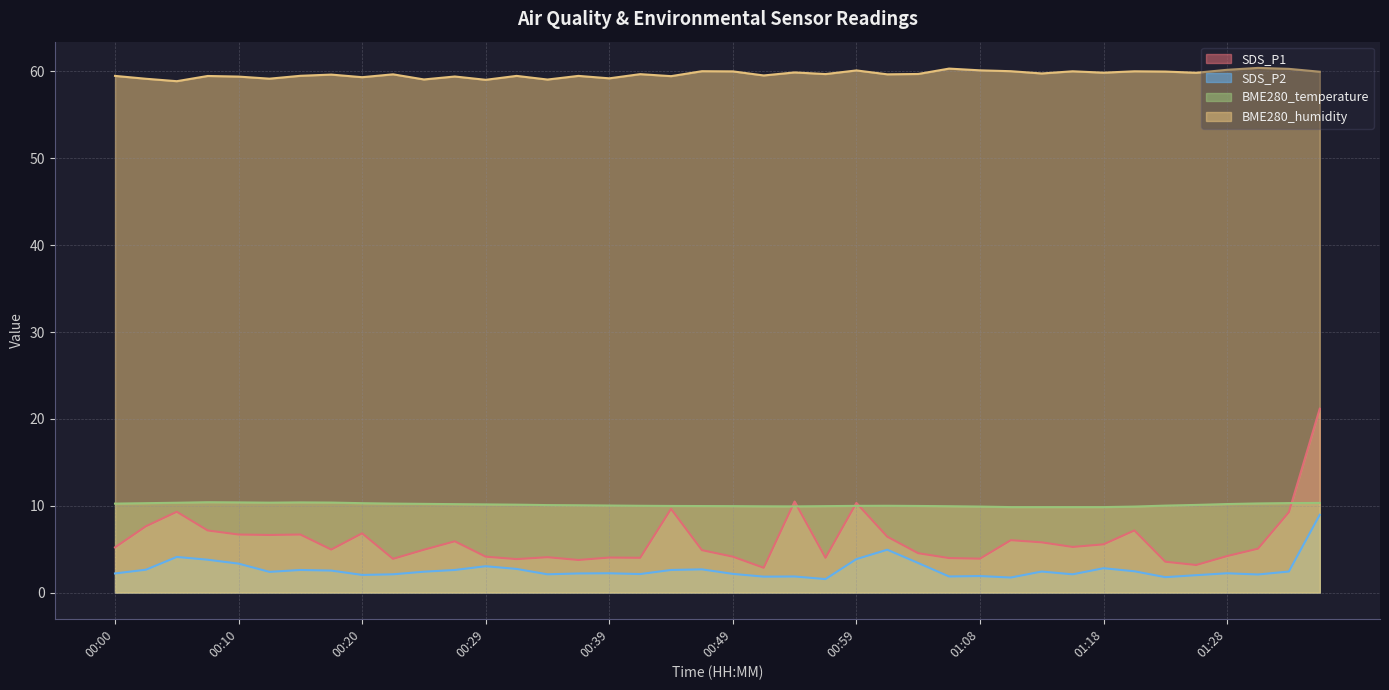

Which series has the largest total across all categories?

BME280_humidity